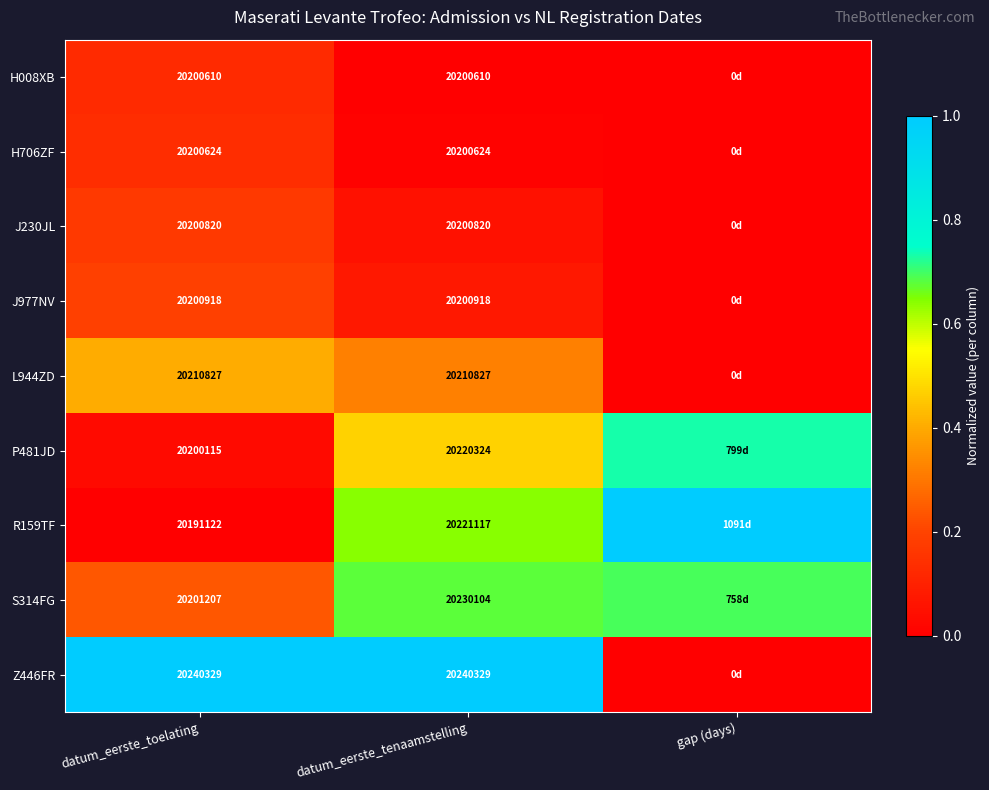

The value of H706ZF at datum_eerste_toelating is 0.1. True or false?

True